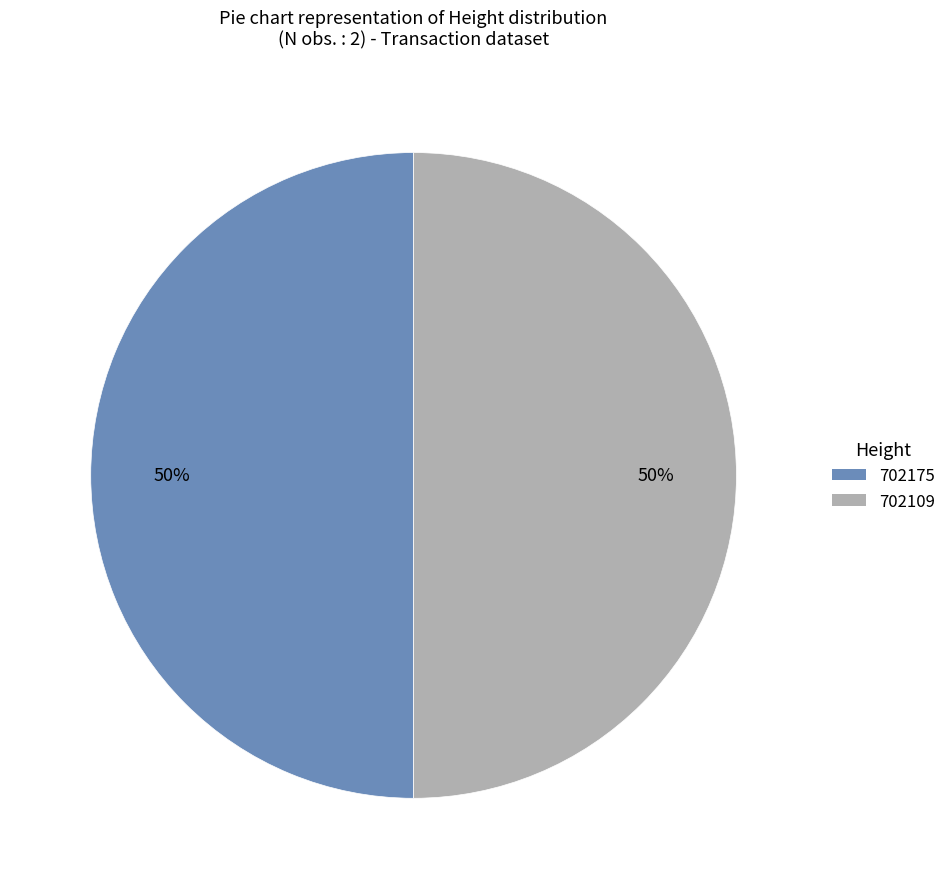

To the nearest percent, what is the combined percentage of 702109 and 702175?

100%